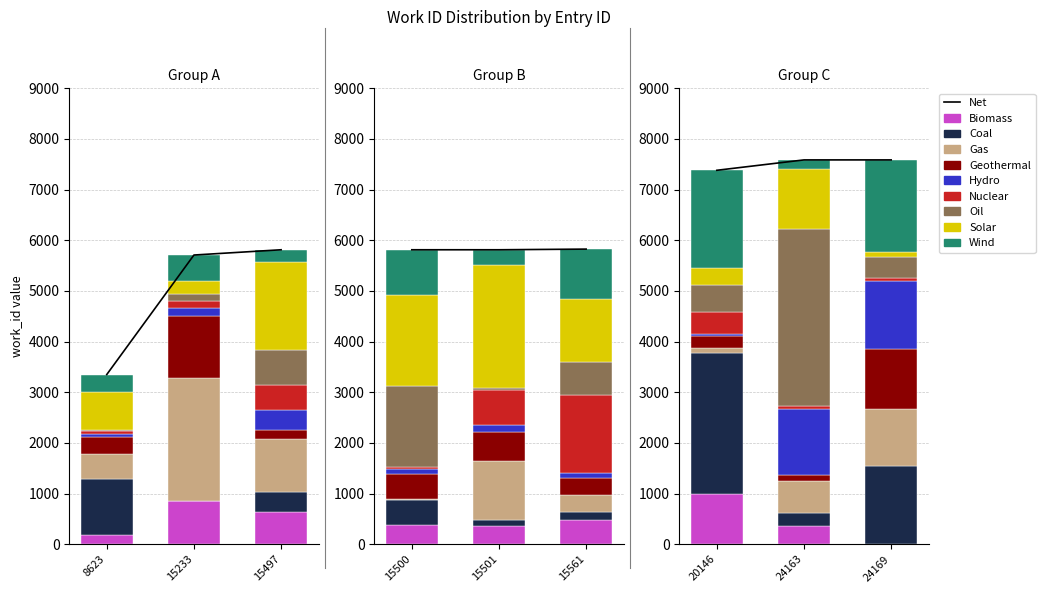

Count the number of values greater than 5813.

4